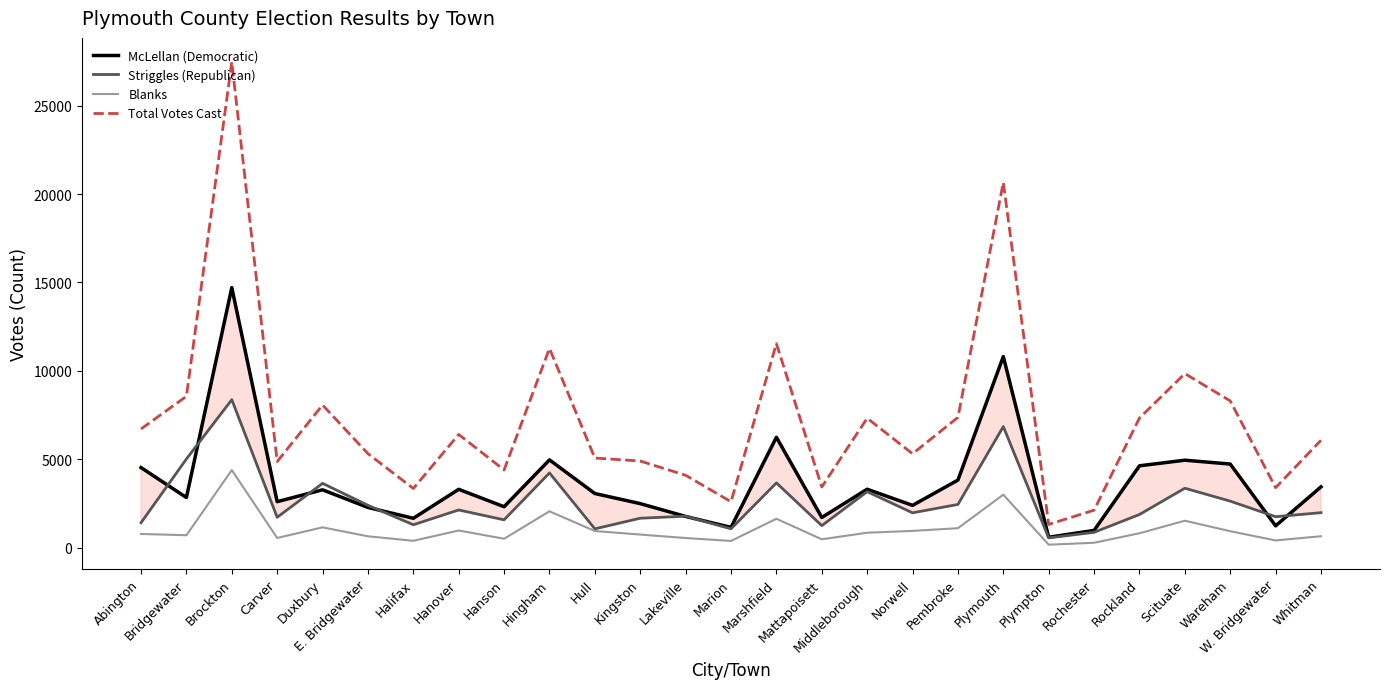

Which label corresponds to the largest value in the chart?

Brockton